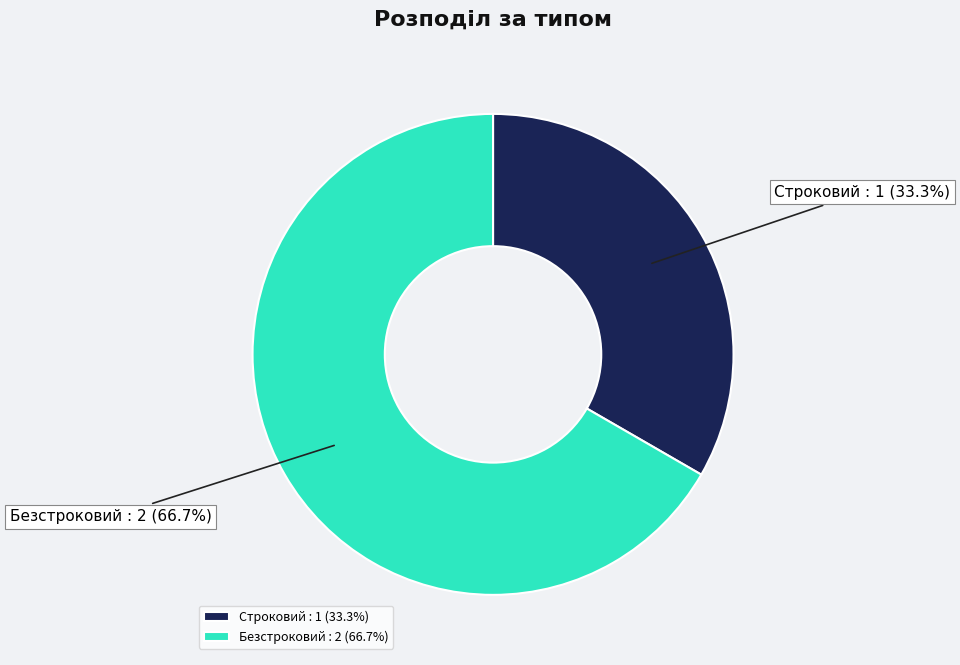

Which category accounts for the majority?

Безстроковий